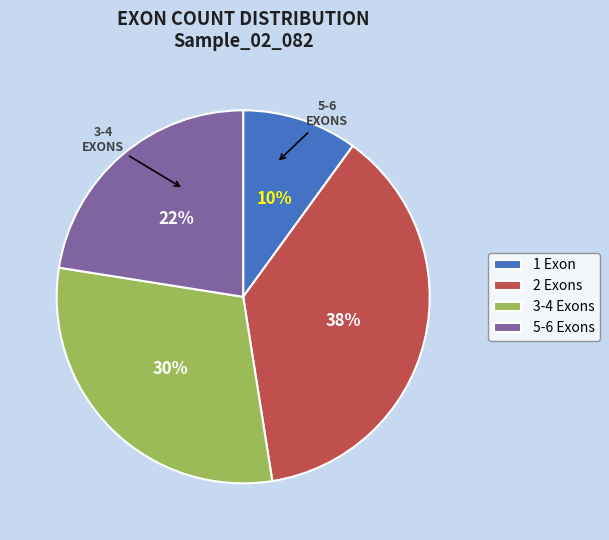

Which slice is the smallest?

1 Exon